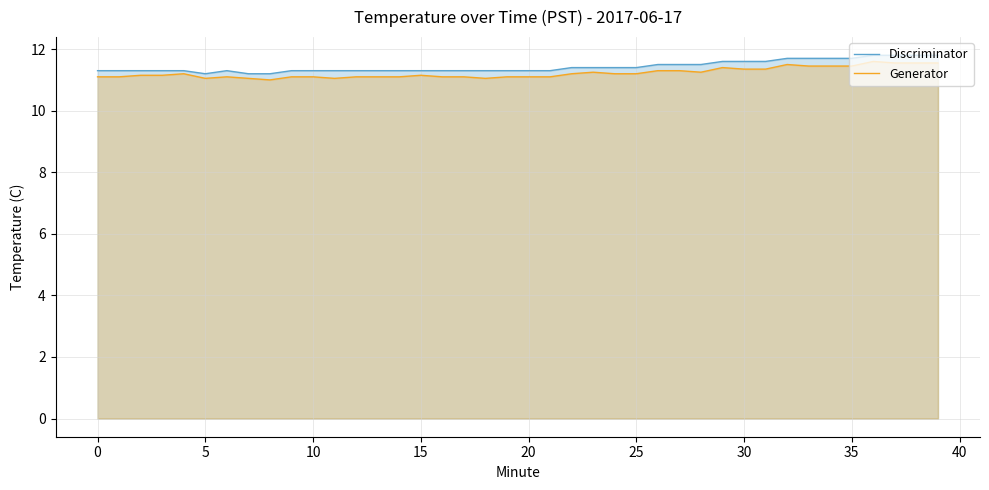

Rank the series by their average value, from lowest to highest.

Generator, Discriminator